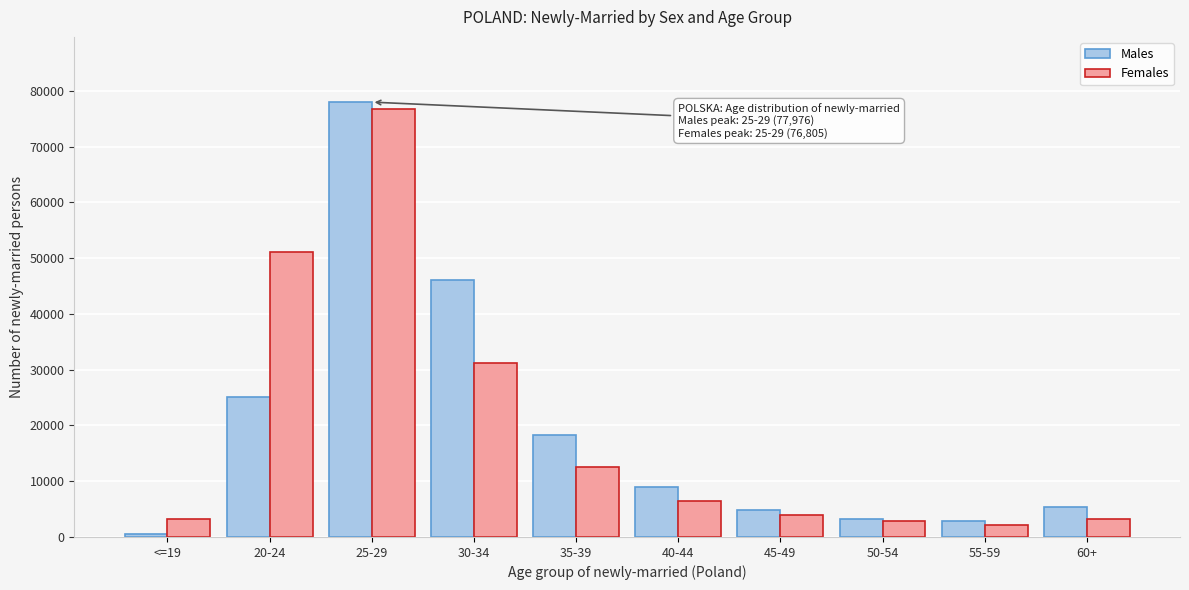

Is the value of Females at 55-59 greater than the value of Males at 40-44?

No